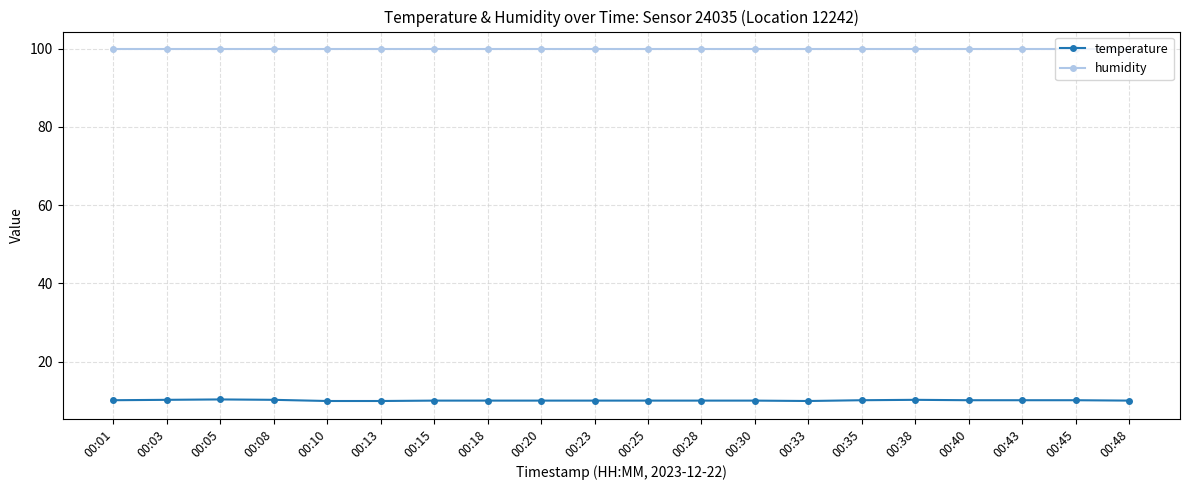

What is the greatest value displayed?

99.9